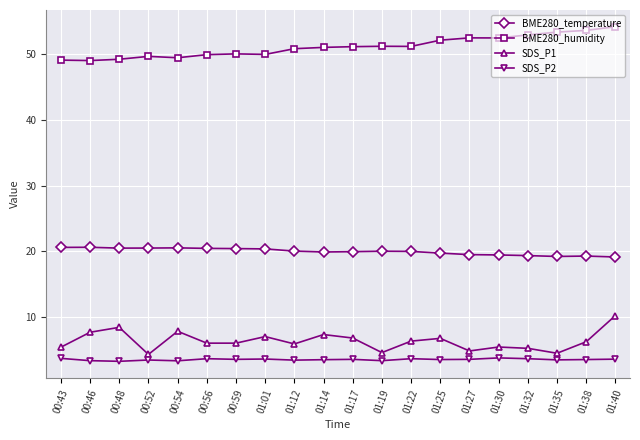

What position from the left is 01:38?

19